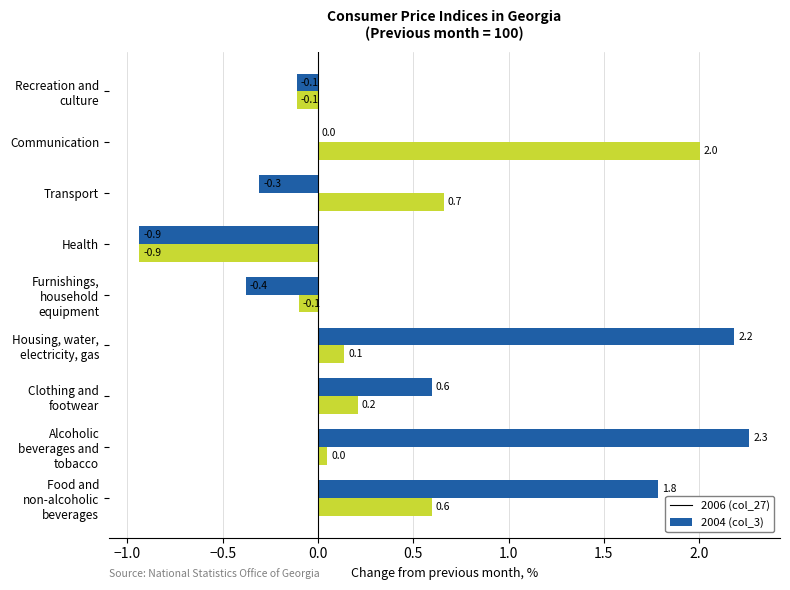

Which category has the highest value in the 2006 (col_27) series?

Alcoholic beverages and tobacco